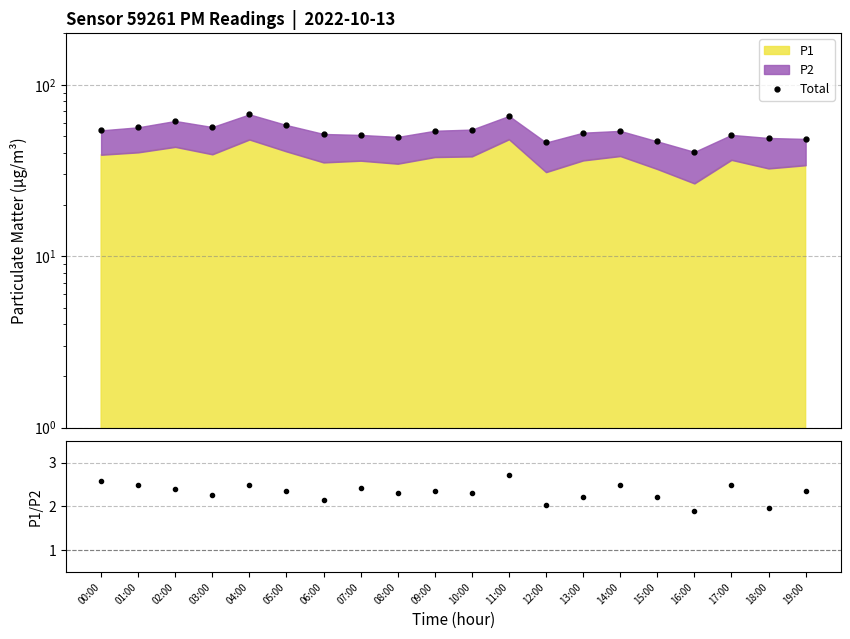

True or false: P1/P2 has a value of 2.9 at 18:00.

False